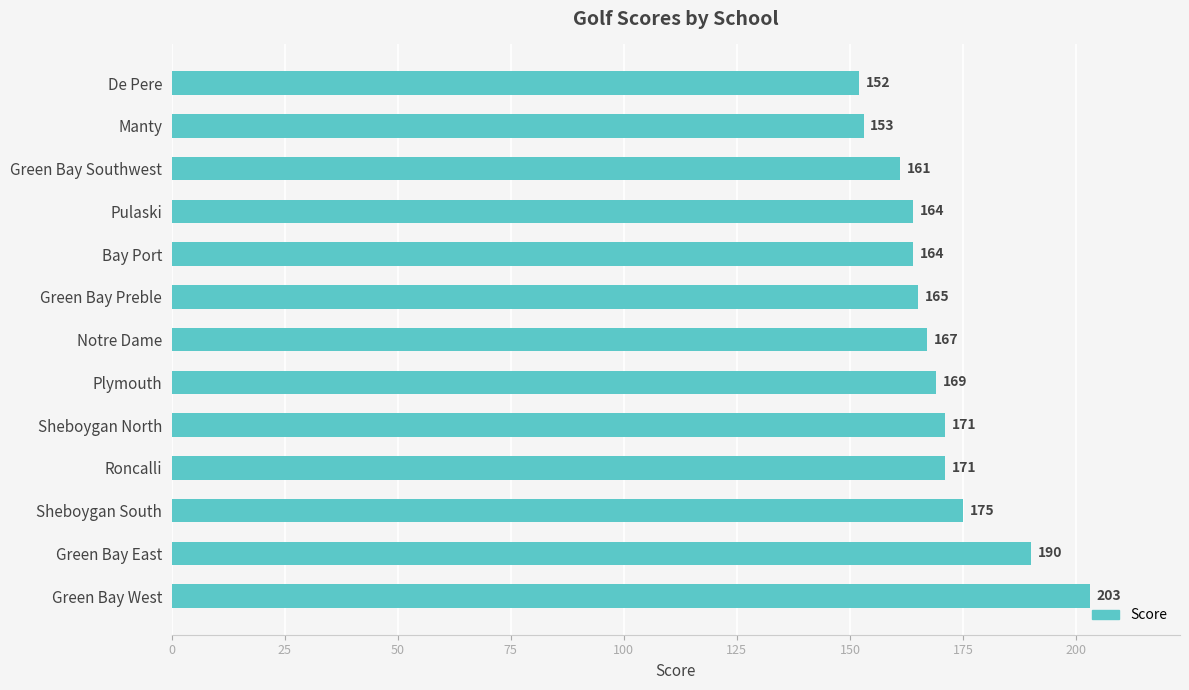

How many bars are there in total?

13